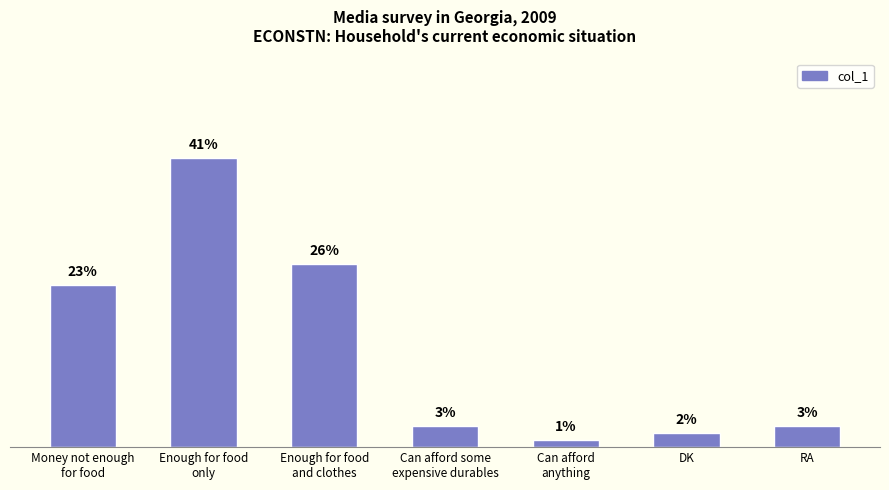

Are the bars grouped side by side (vs. stacked)?

No